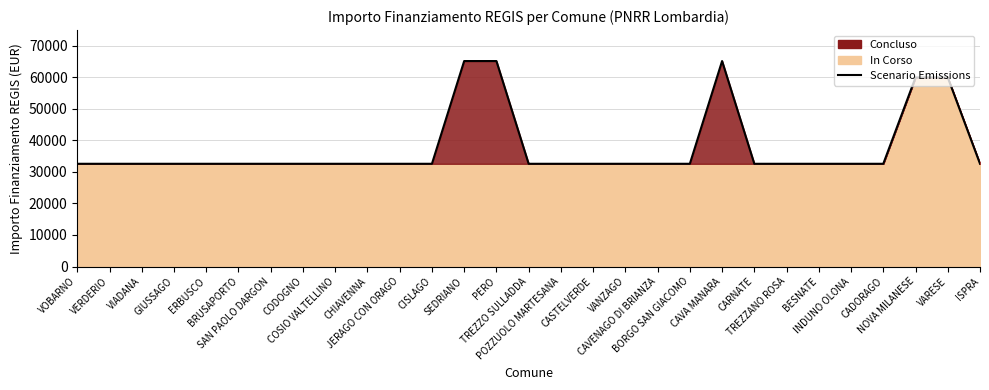

True or false: the data shows 13863 at GIUSSAGO.

False